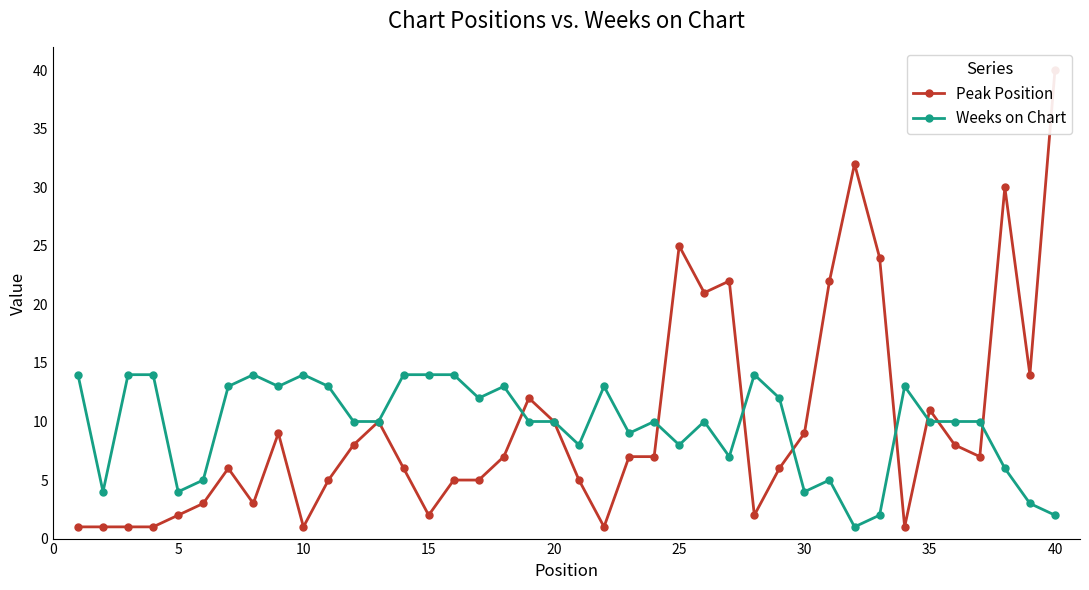

True or false: Peak Position and Weeks on Chart intersect in this chart.

True